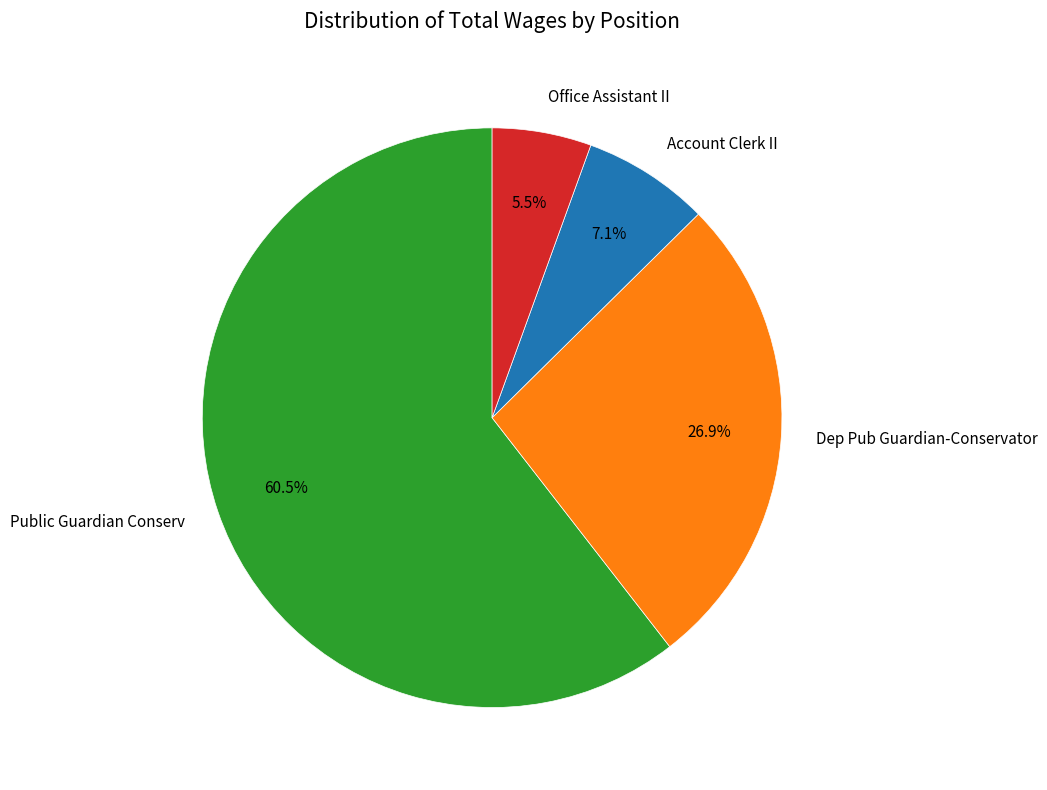

To the nearest percent, what is the difference between the Account Clerk II and Public Guardian Conserv slice percentages?

53%